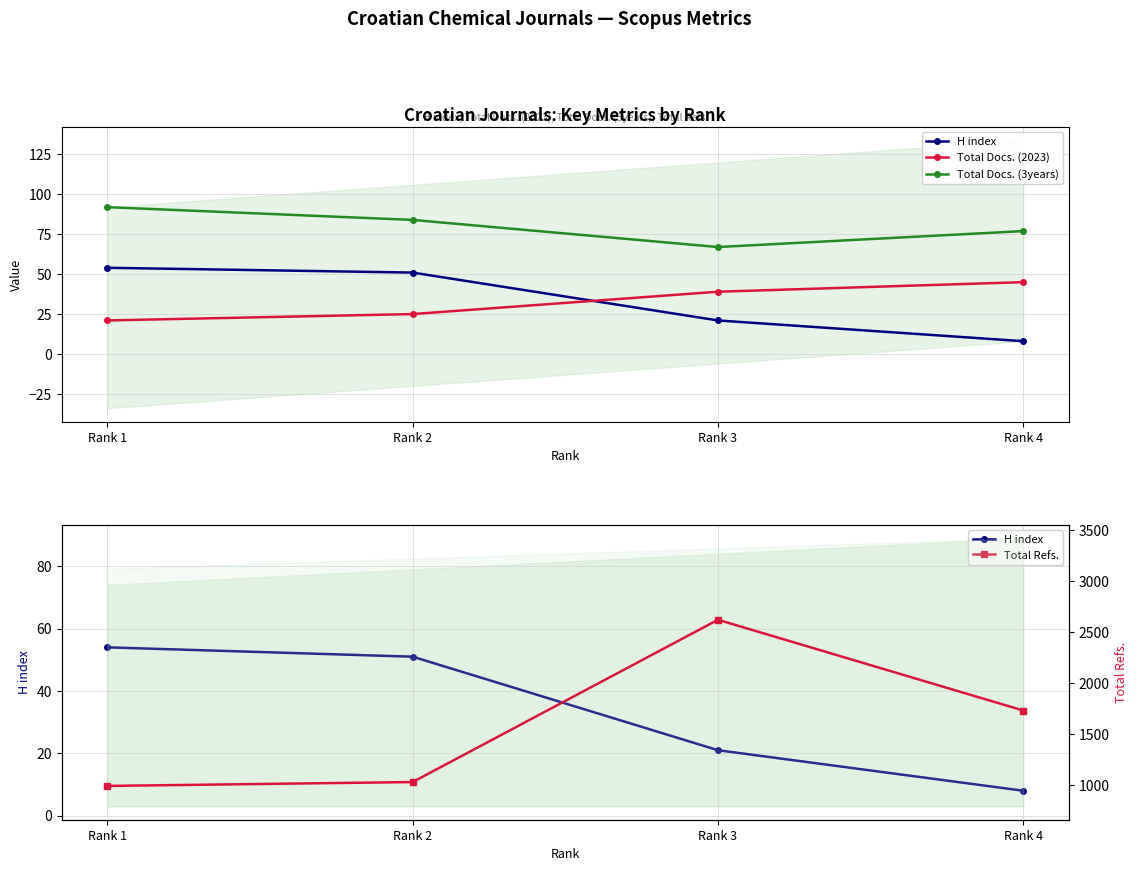

Between Rank 1 and Rank 4, which series saw the biggest shift?

Total Refs.